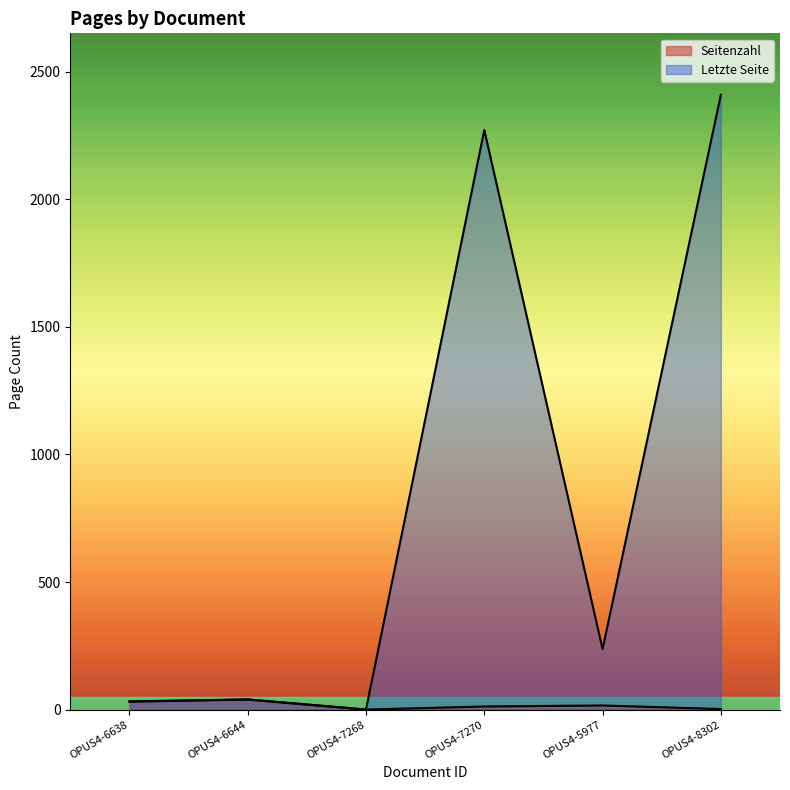

What are all the series names shown in the legend?

Seitenzahl, Letzte Seite